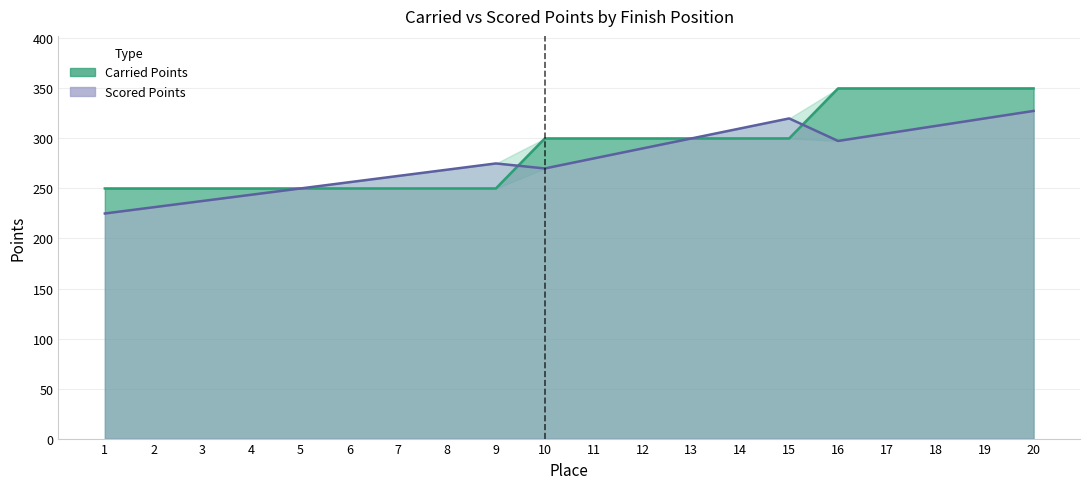

What is the difference between the maximum and minimum values in the Scored Points series?

102.5